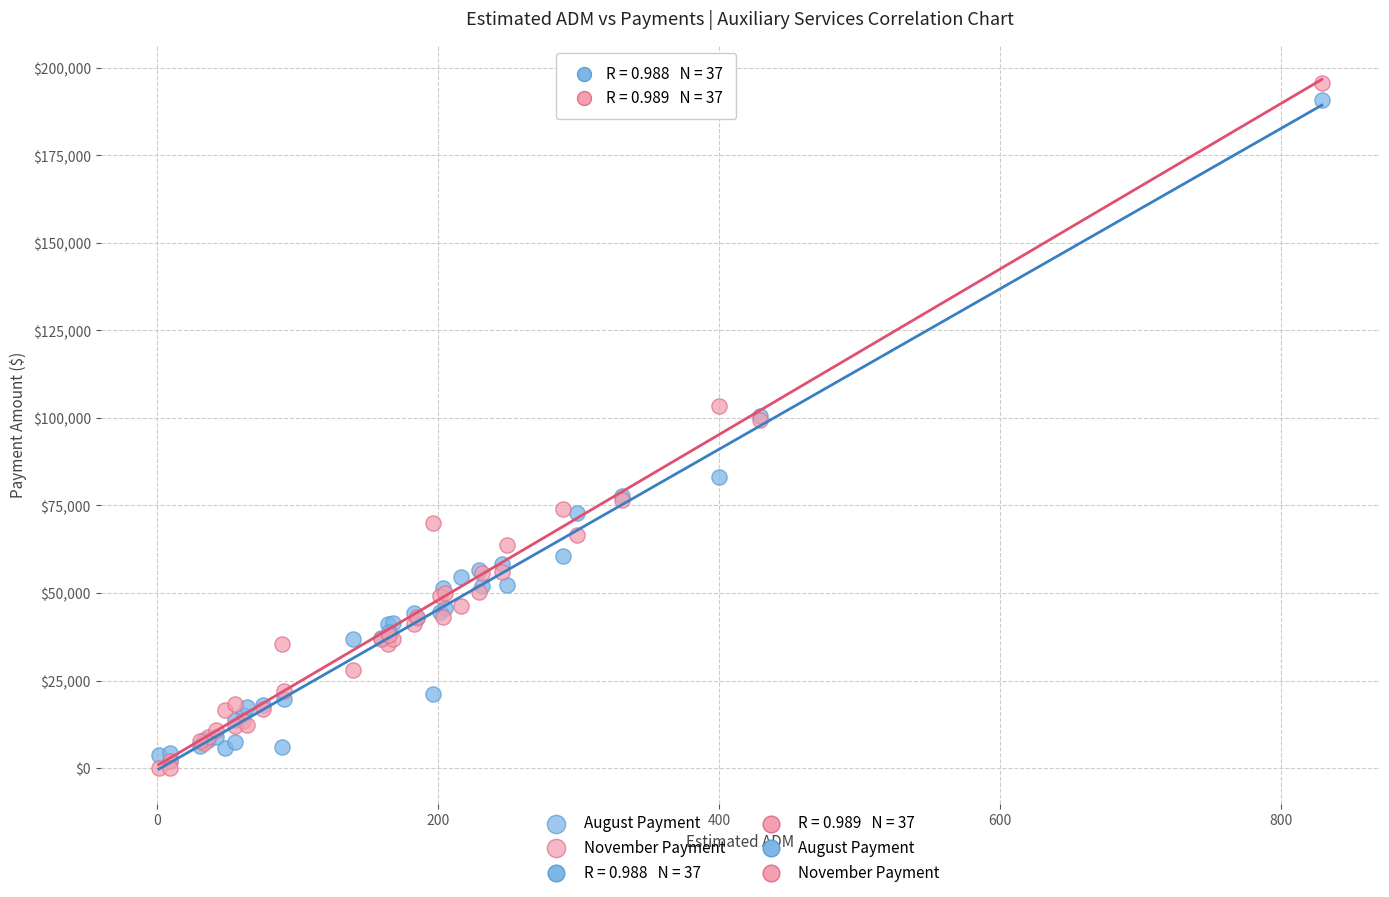

Which series reaches the minimum Y coordinate?

November Payment